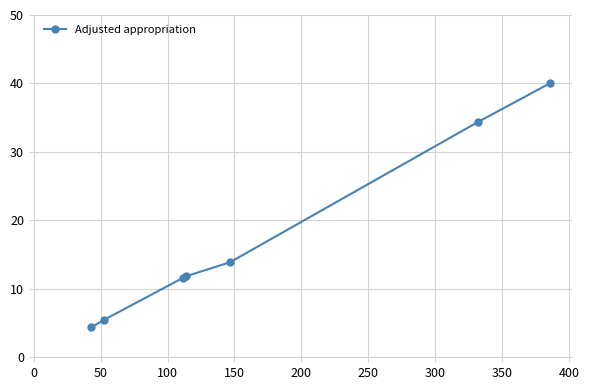

What is the difference between the second highest and second lowest values?

28.9